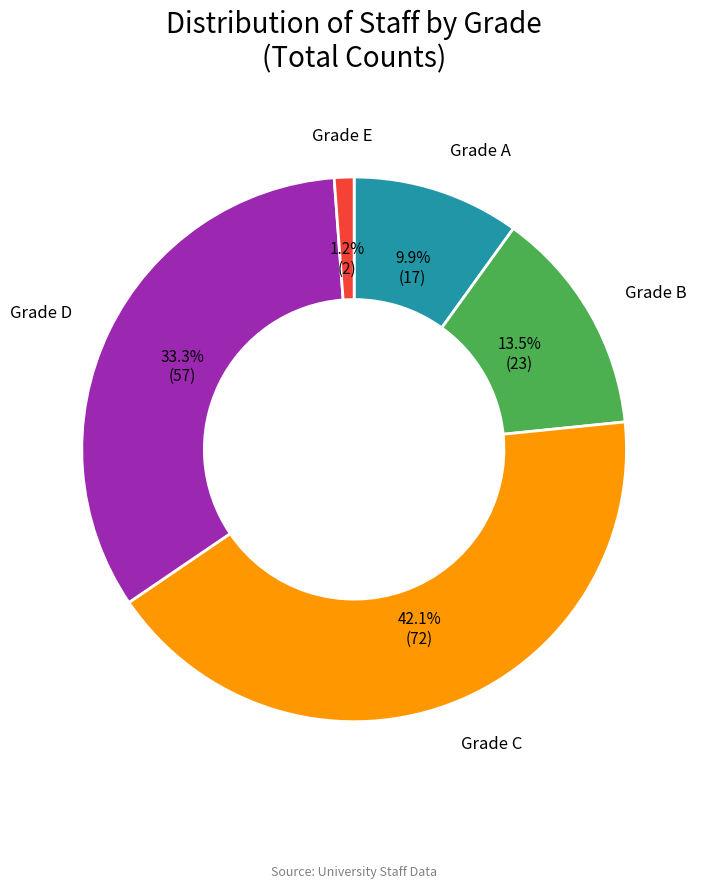

What is the total percentage of Grade A and Grade E?

11.1%